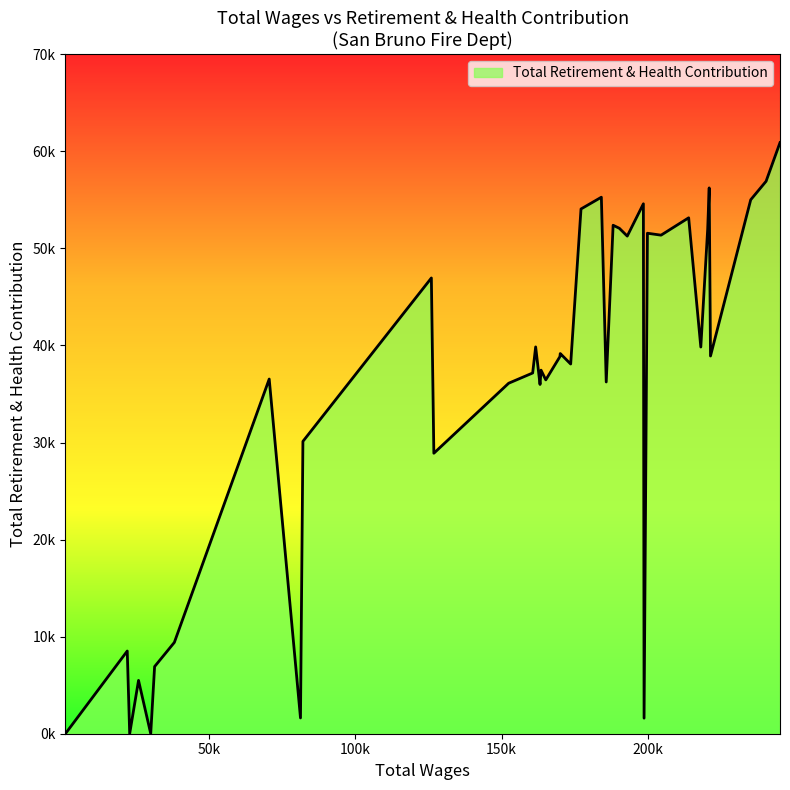

Is this an area chart (filled region under the line)?

Yes